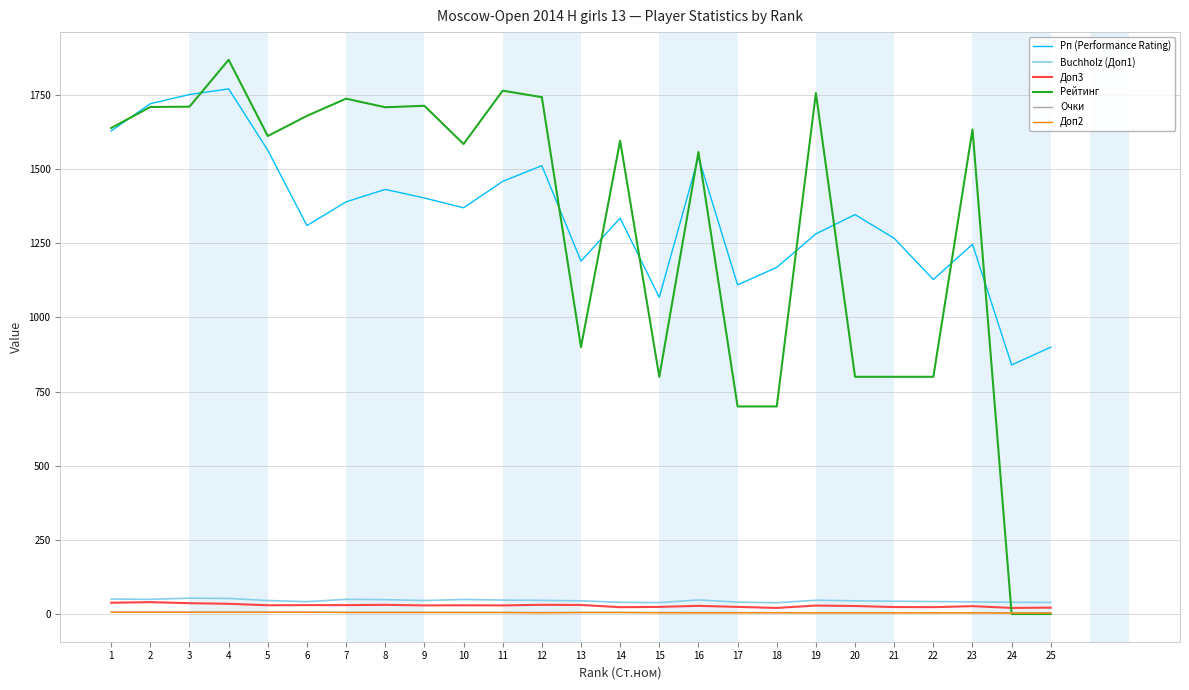

What is the average value of the Очки series?

5.5